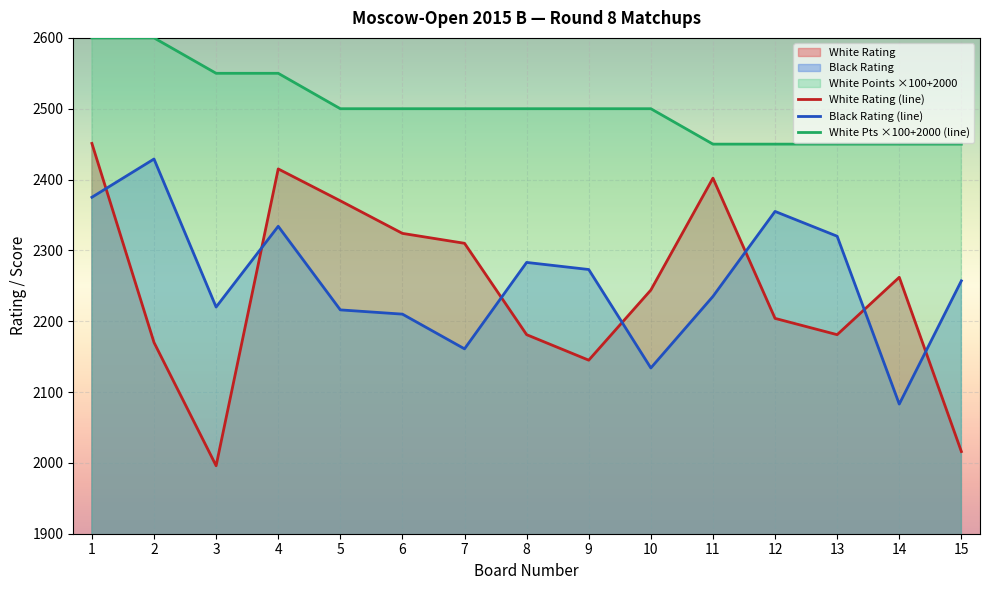

True or false: White Rating (line) and White Pts ×100+2000 (line) cross at least once.

False